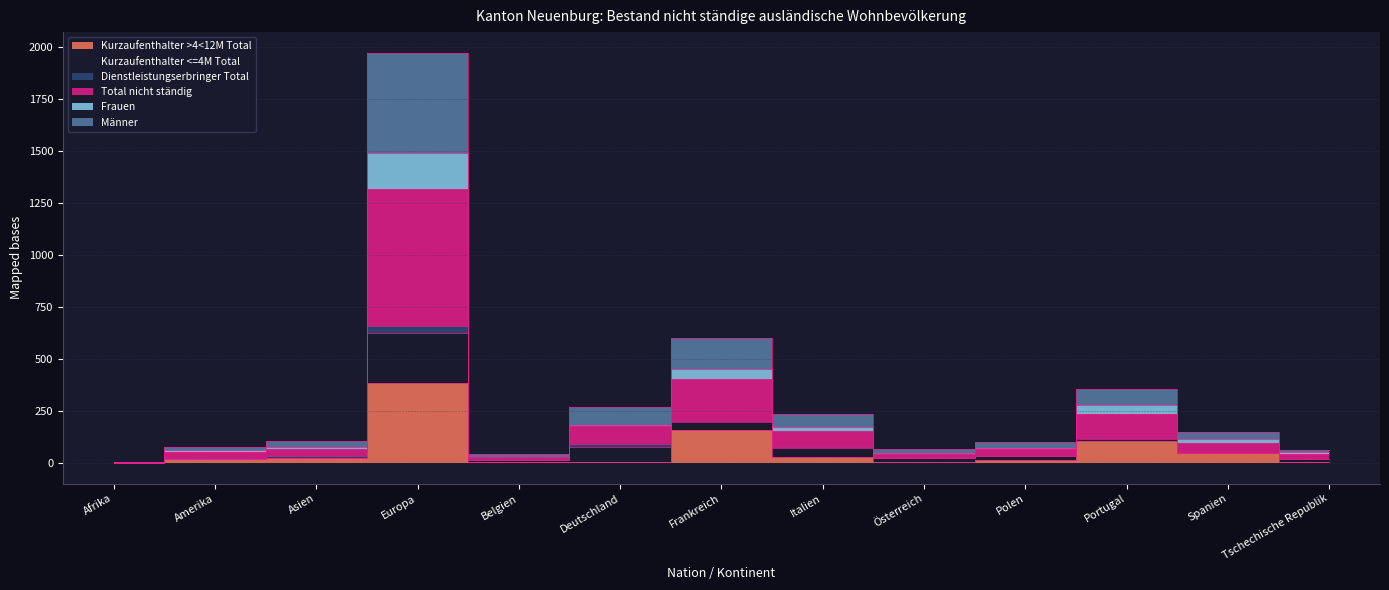

True or false: Kurzaufenthalter >4<12M Total and Total nicht ständig intersect in this chart.

False